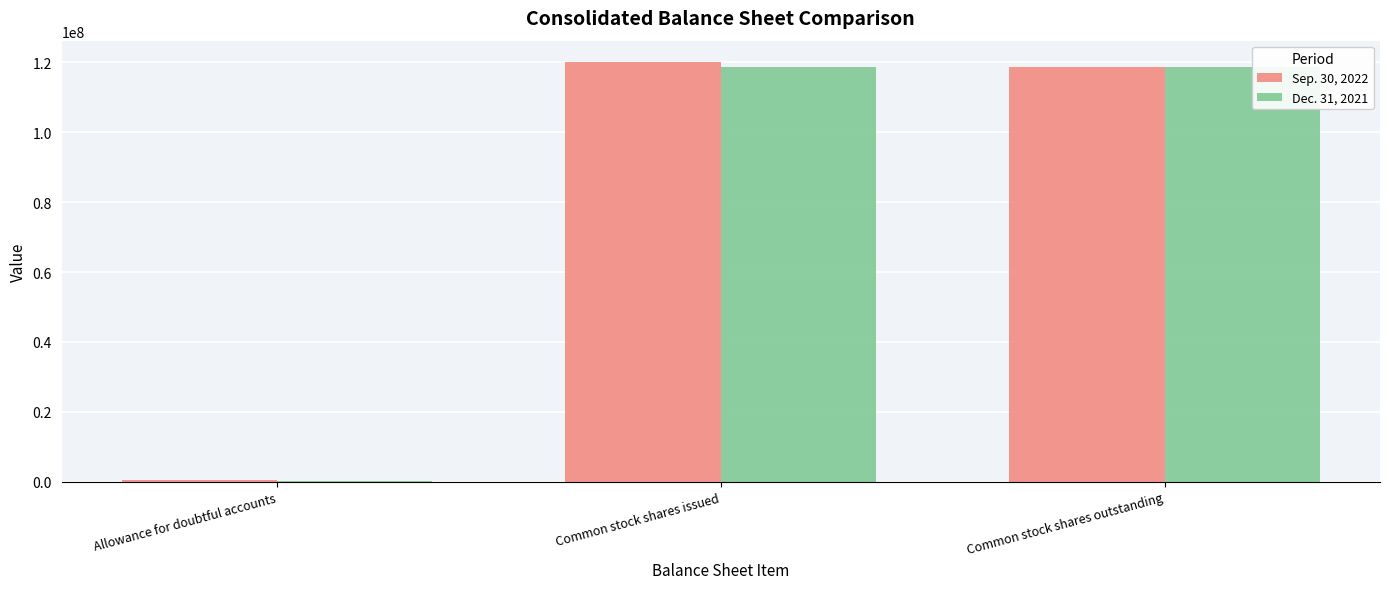

The value of Dec. 31, 2021 at Common stock shares outstanding is 118747447. True or false?

True